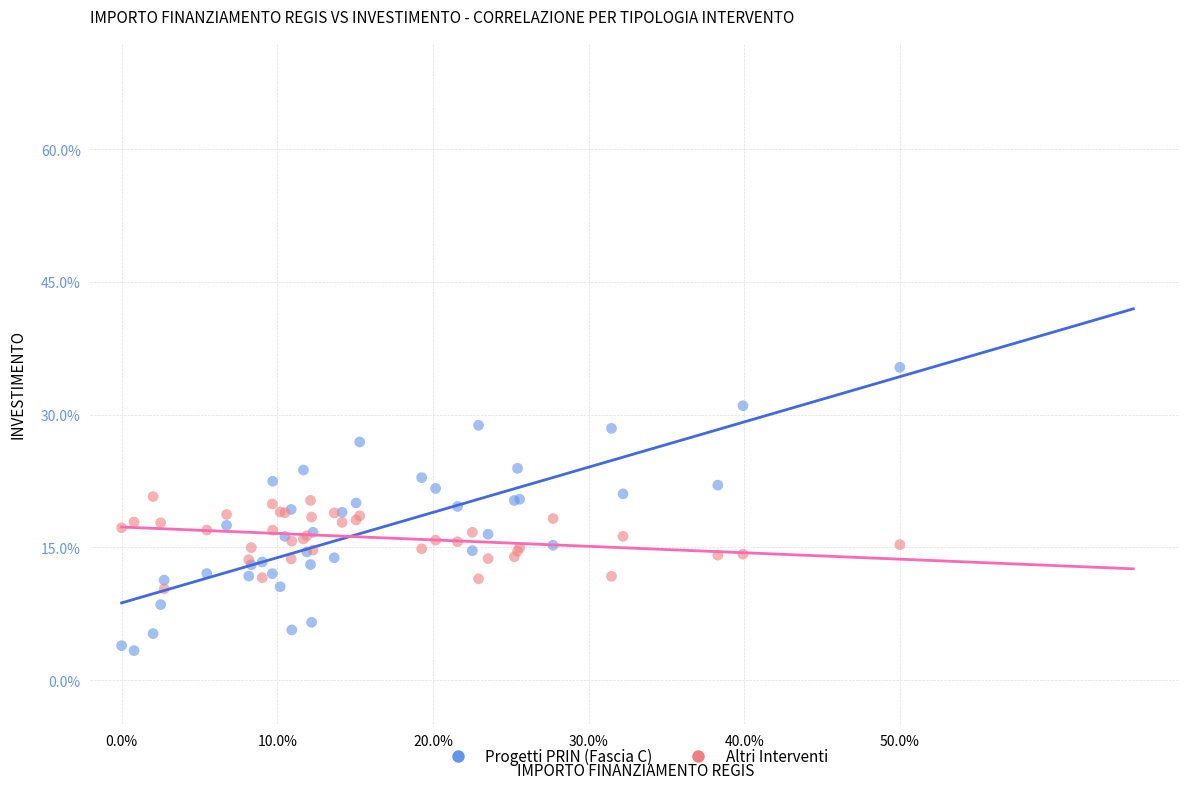

What are all the series names shown in the legend?

Progetti PRIN (Fascia C), Altri Interventi